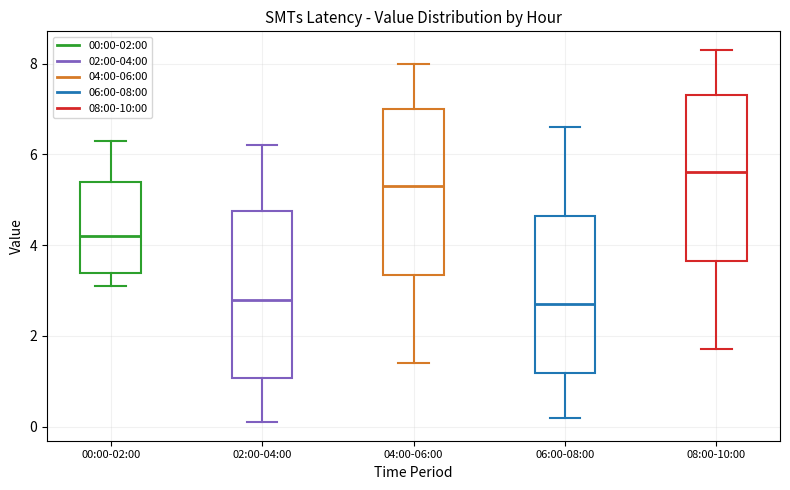

Reading left to right, read every box against the y-axis: the position of its median line, the range the box covers, and the ends of its whiskers. The values are not printed on the chart, so give them approximately, as read against the axis.

00:00-02:00: median 4.2, box 3.4 to 5.4, whiskers 3.2 to 6.4
02:00-04:00: median 2.8, box 1.0 to 4.8, whiskers 0.2 to 6.2
04:00-06:00: median 5.4, box 3.4 to 7.0, whiskers 1.4 to 8.0
06:00-08:00: median 2.8, box 1.2 to 4.6, whiskers 0.2 to 6.6
08:00-10:00: median 5.6, box 3.6 to 7.4, whiskers 1.8 to 8.4